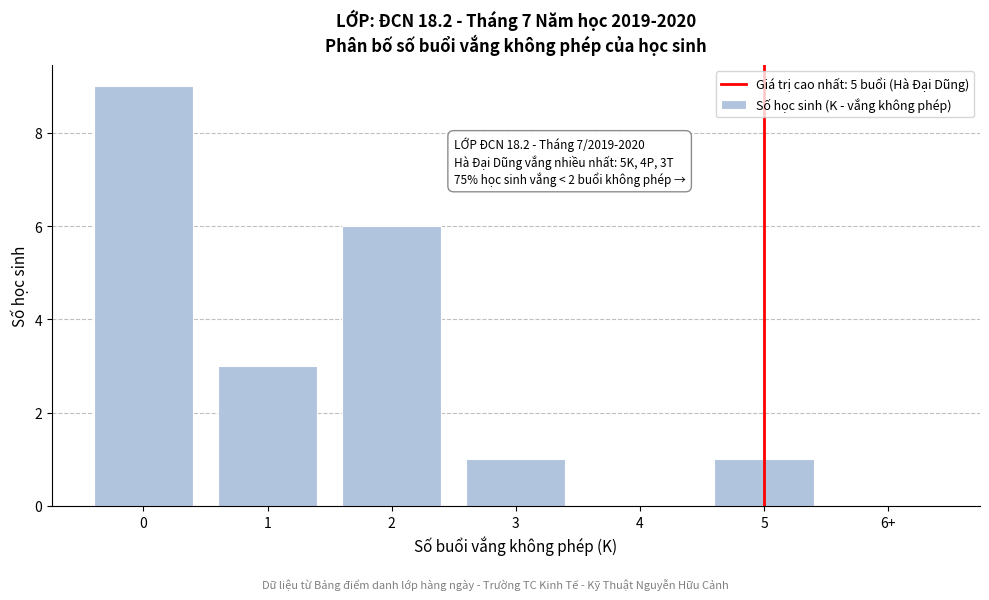

What is the maximum value shown in the chart?

9